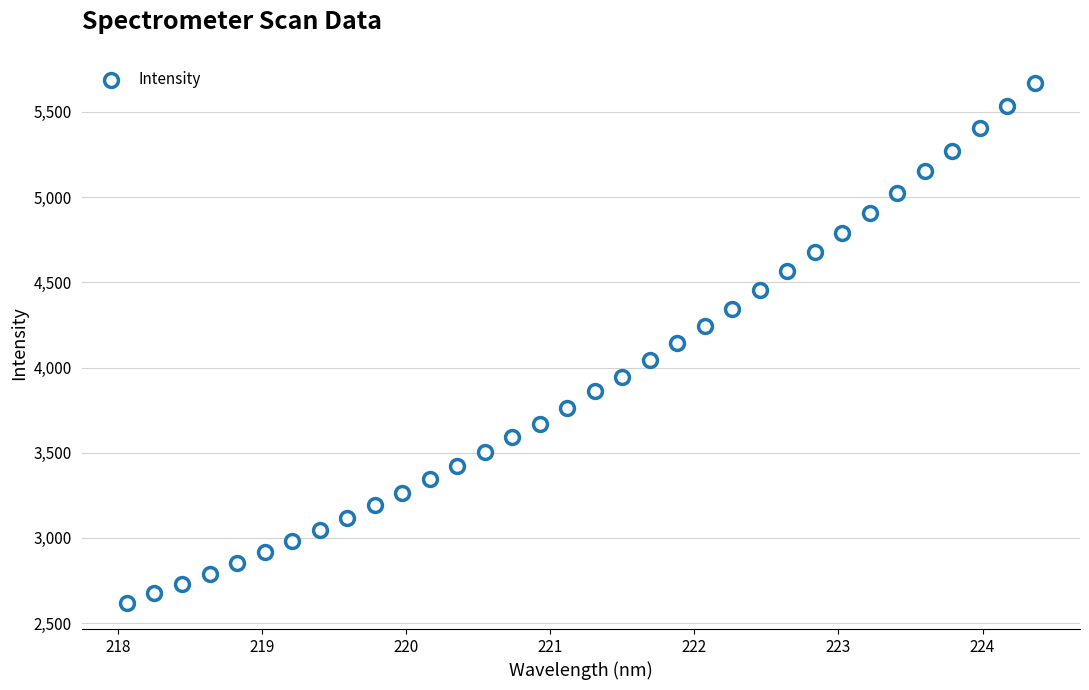

What is the range of X values (max minus min)?

6.3